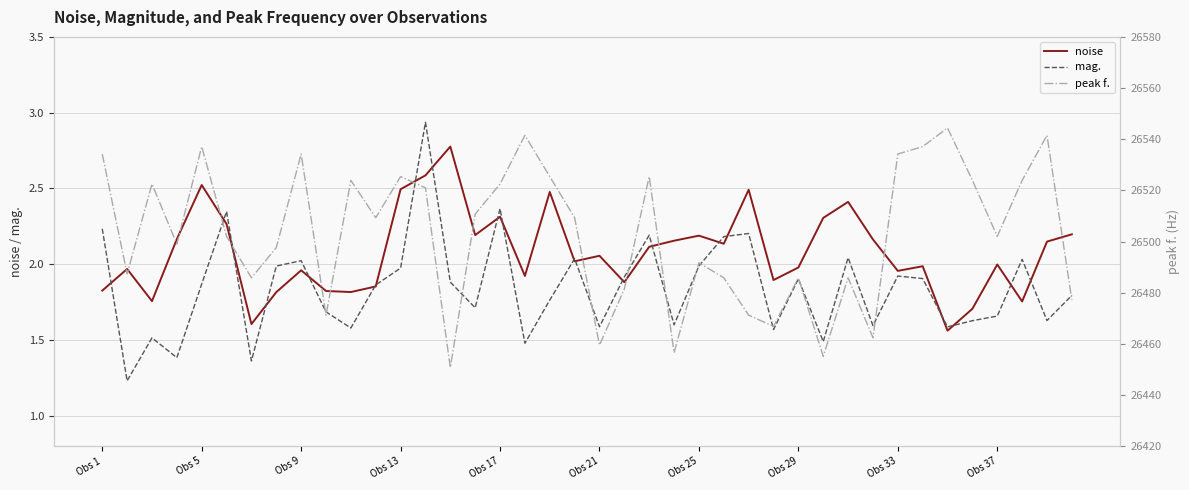

Read the peak f. value at 23.

26456.5